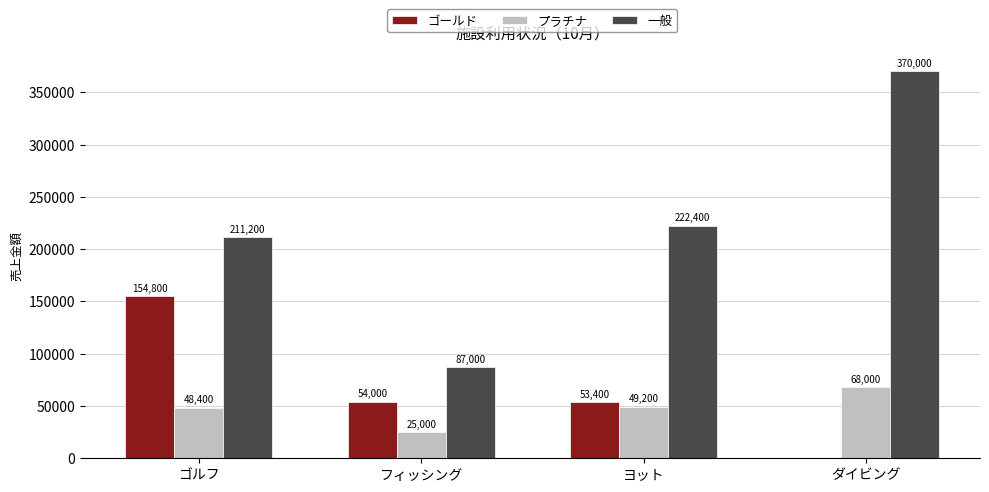

What is the sum of the ゴールド values at ゴルフ and ダイビング?

154800